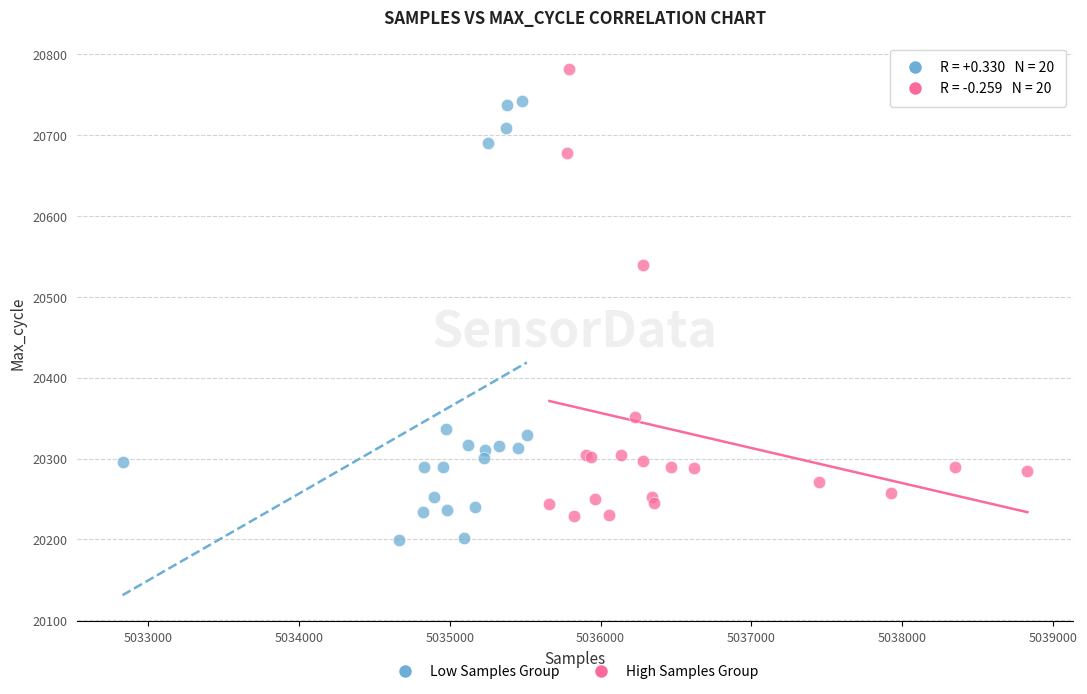

Which series reaches the minimum Y coordinate?

Low Samples Group